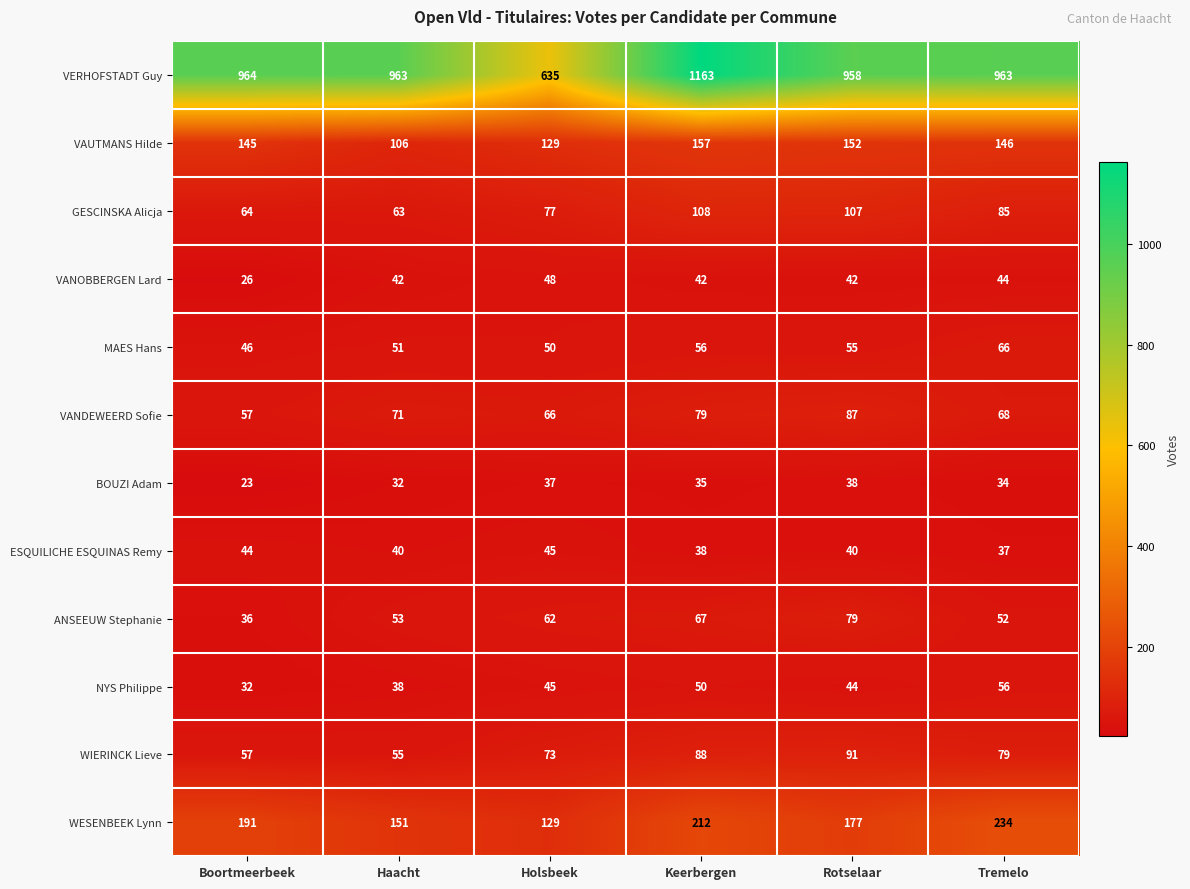

Which label corresponds to the smallest value in the chart?

Boortmeerbeek